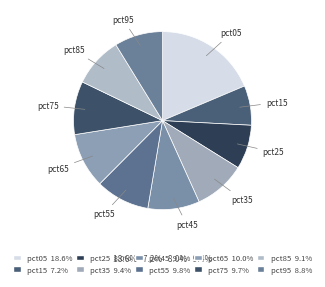

Combined, what portion of the pie is pct35 and pct65?

19.4%